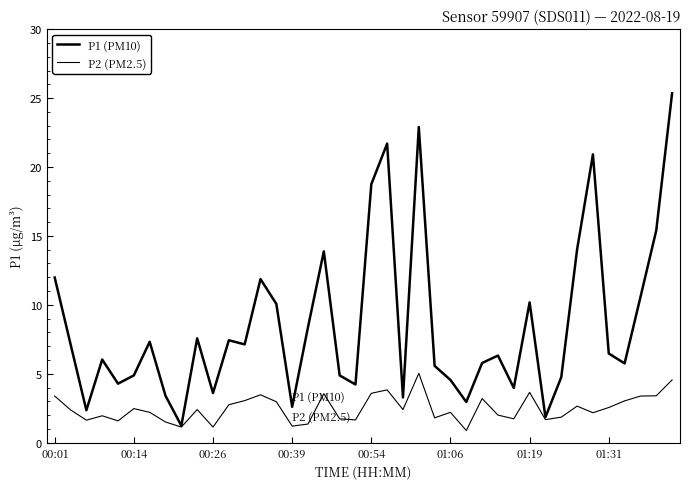

How many lines are shown in the chart?

2